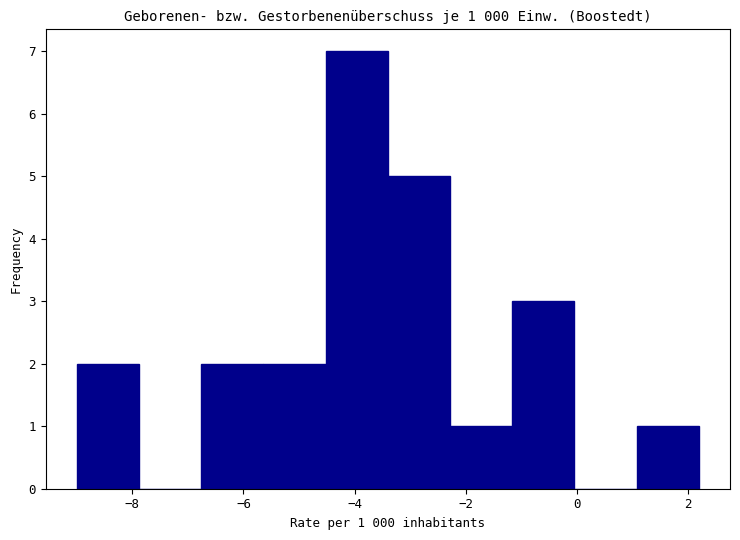

Over which range of the x-axis is the bar tallest?

-4.52 to -3.40